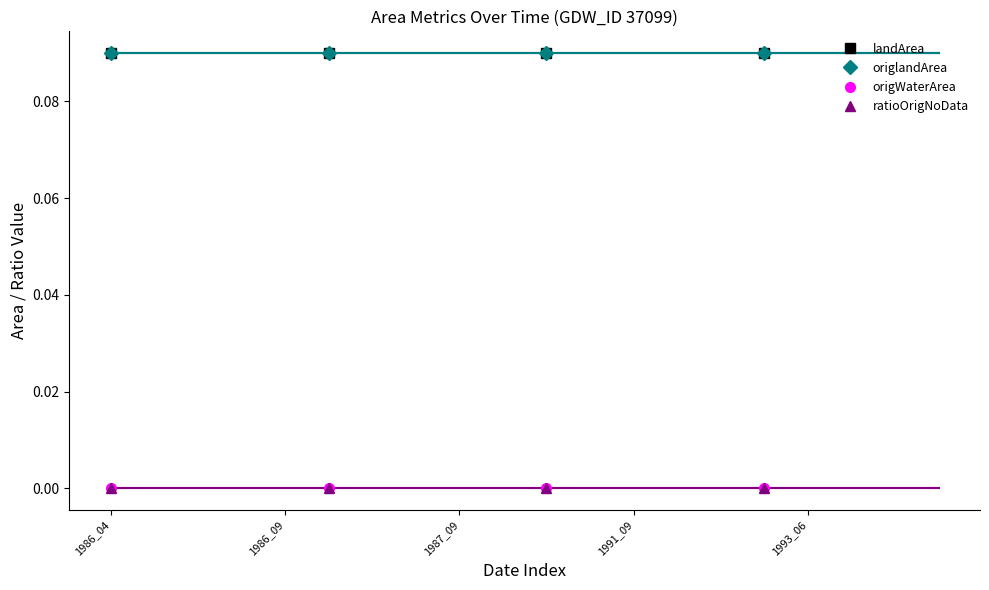

At how many categories does at least one series exceed 0?

4